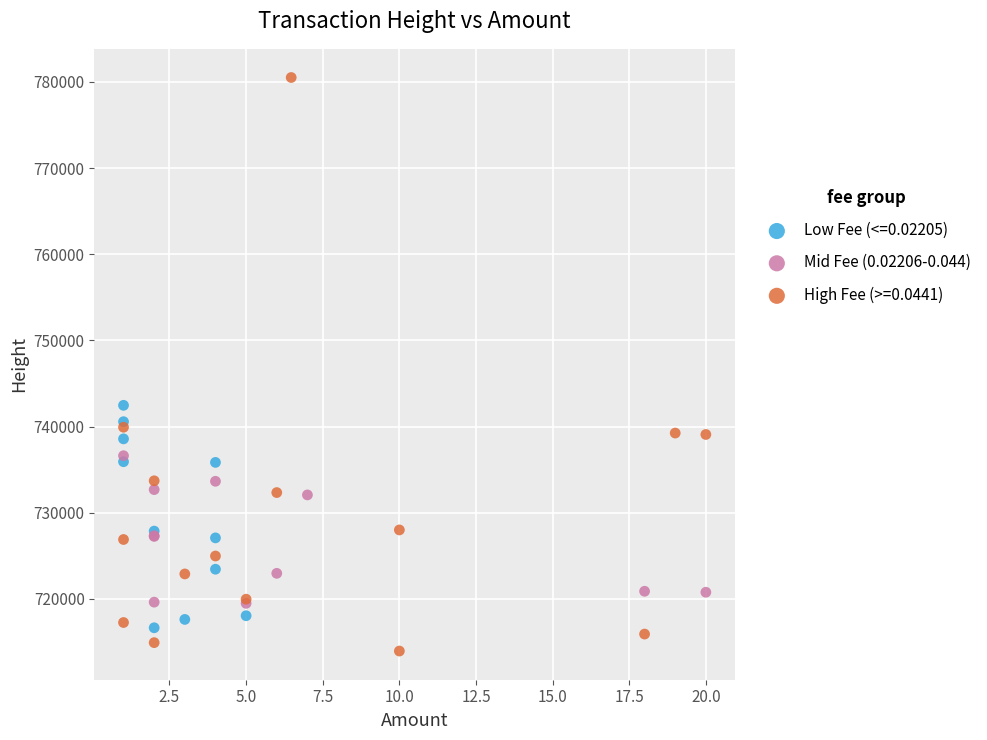

Which series has the widest spread of Y values?

High Fee (>=0.0441)